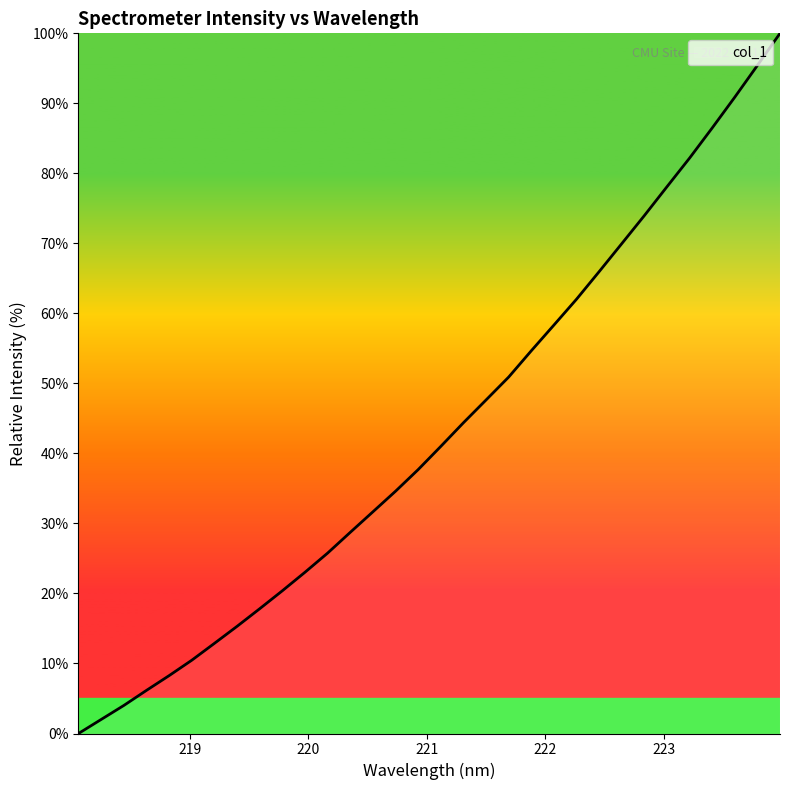

What is the greatest value displayed?

100.0